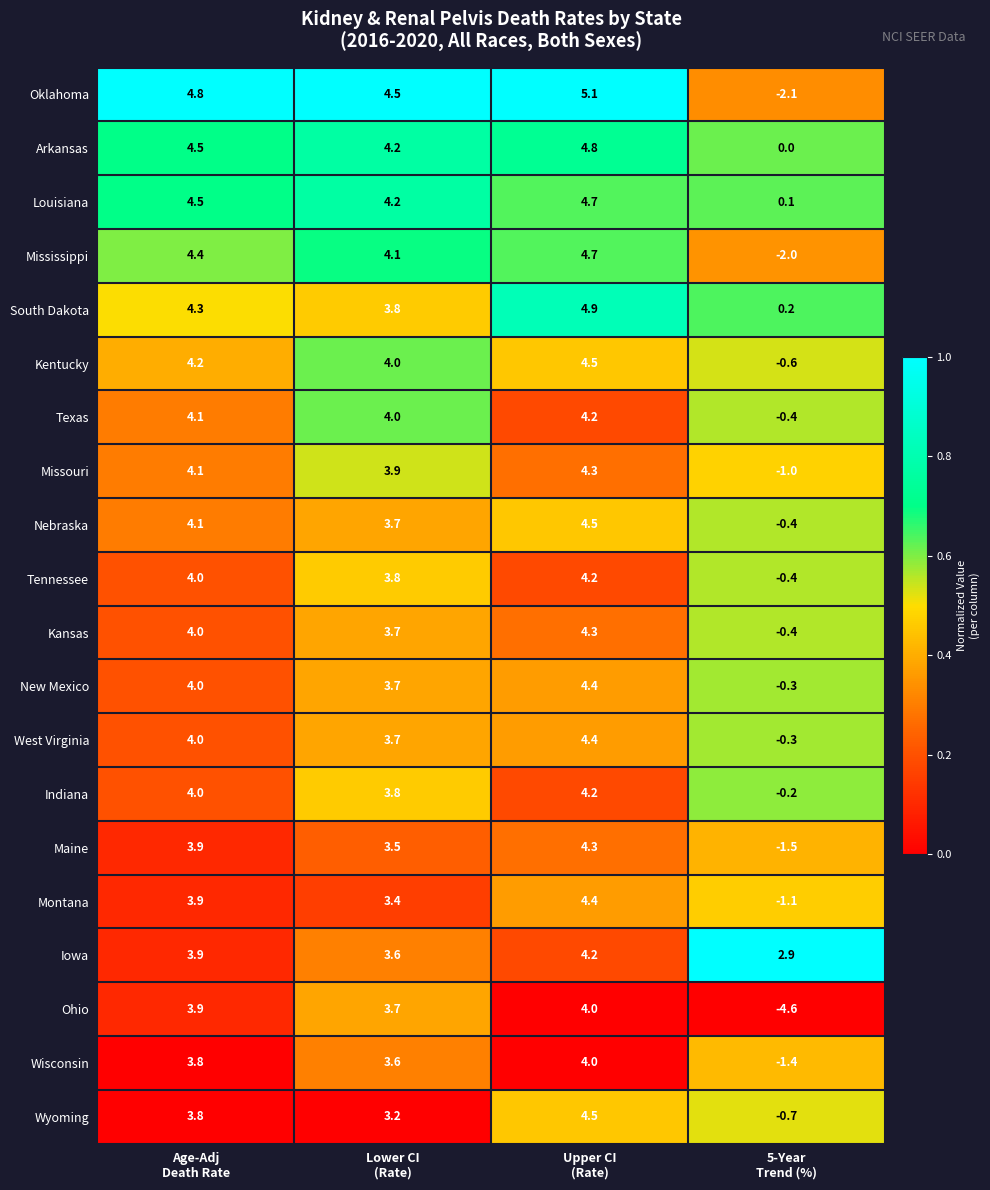

Which series has the largest total across all categories?

Iowa